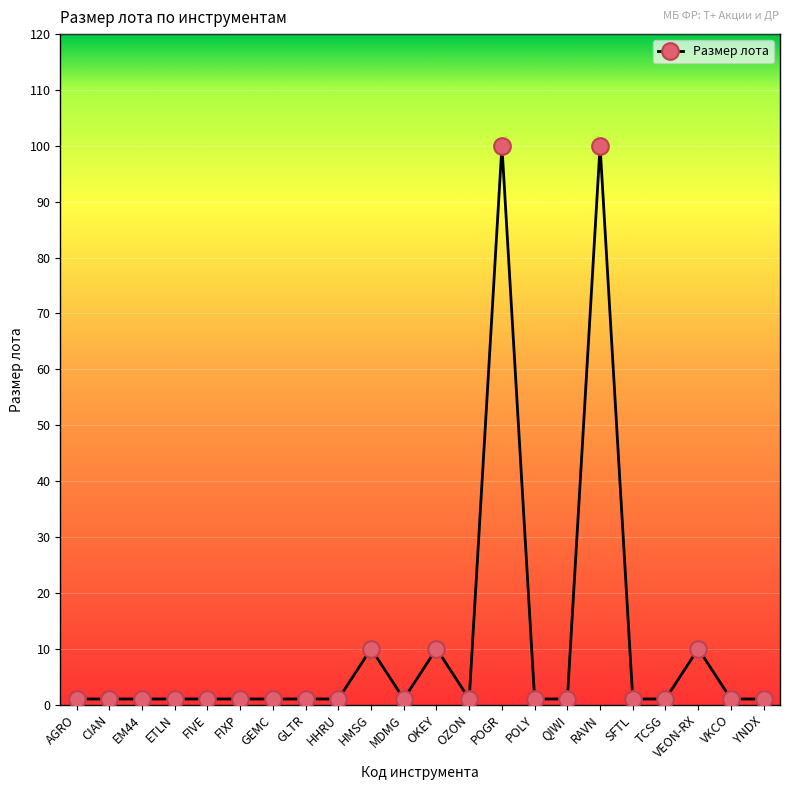

What position from the left is FIXP?

6